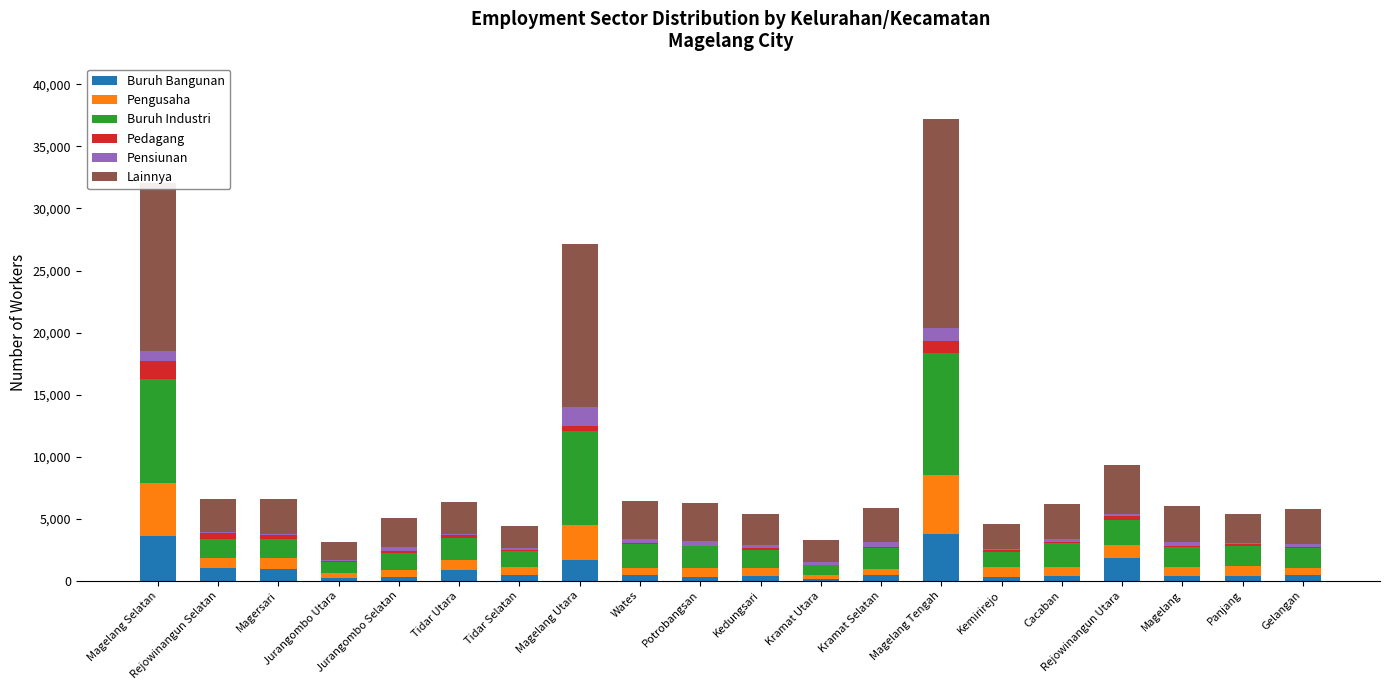

What is the maximum value for Buruh Bangunan?

3760